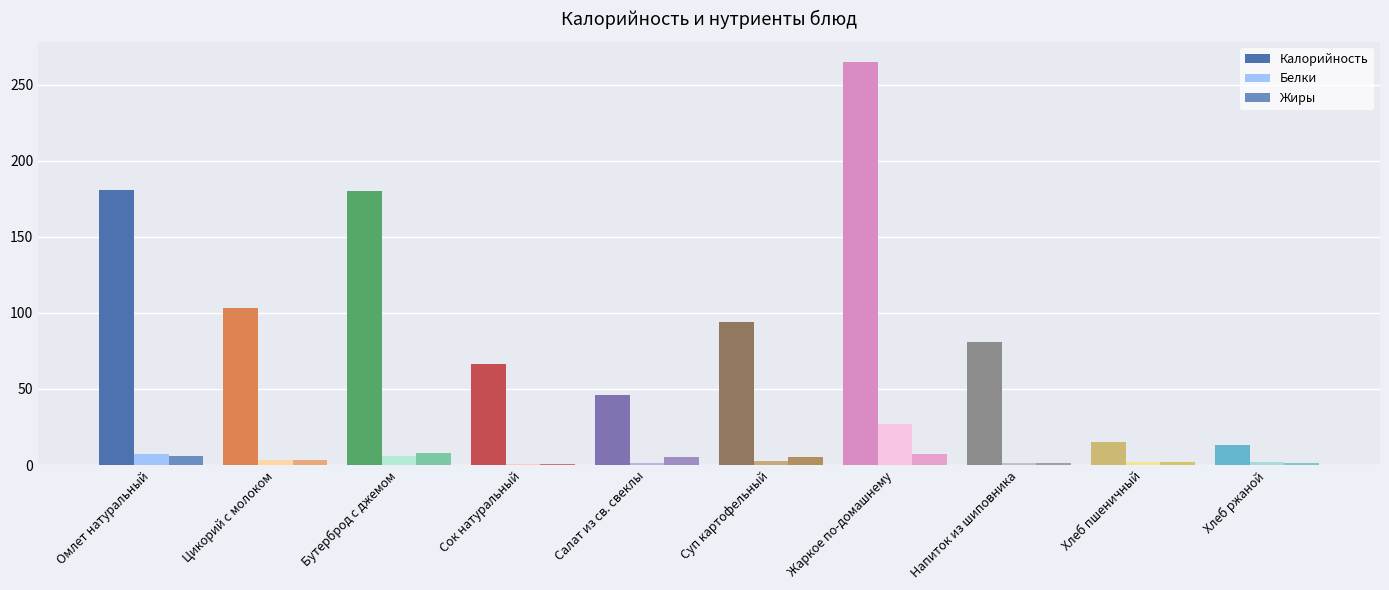

Between Сок натуральный and Омлет натуральный, which is larger?

Омлет натуральный